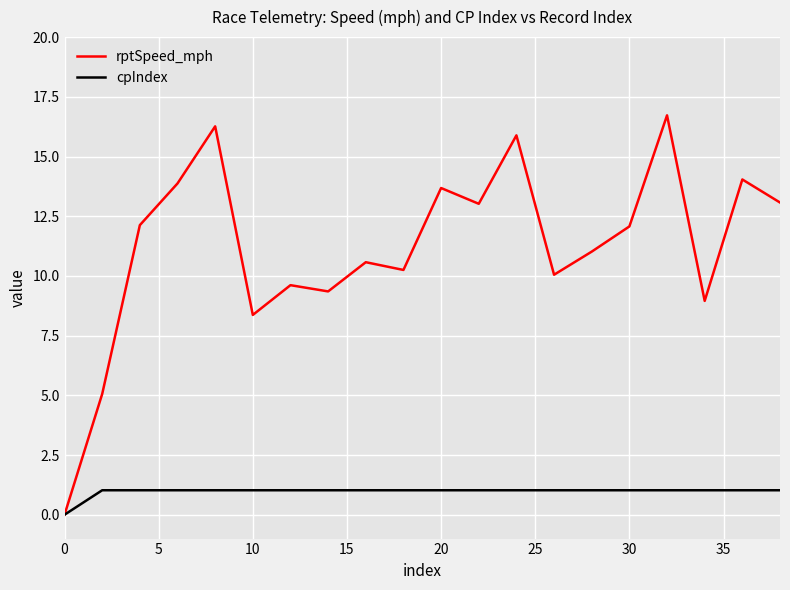

Which series has the largest range (max minus min)?

rptSpeed_mph